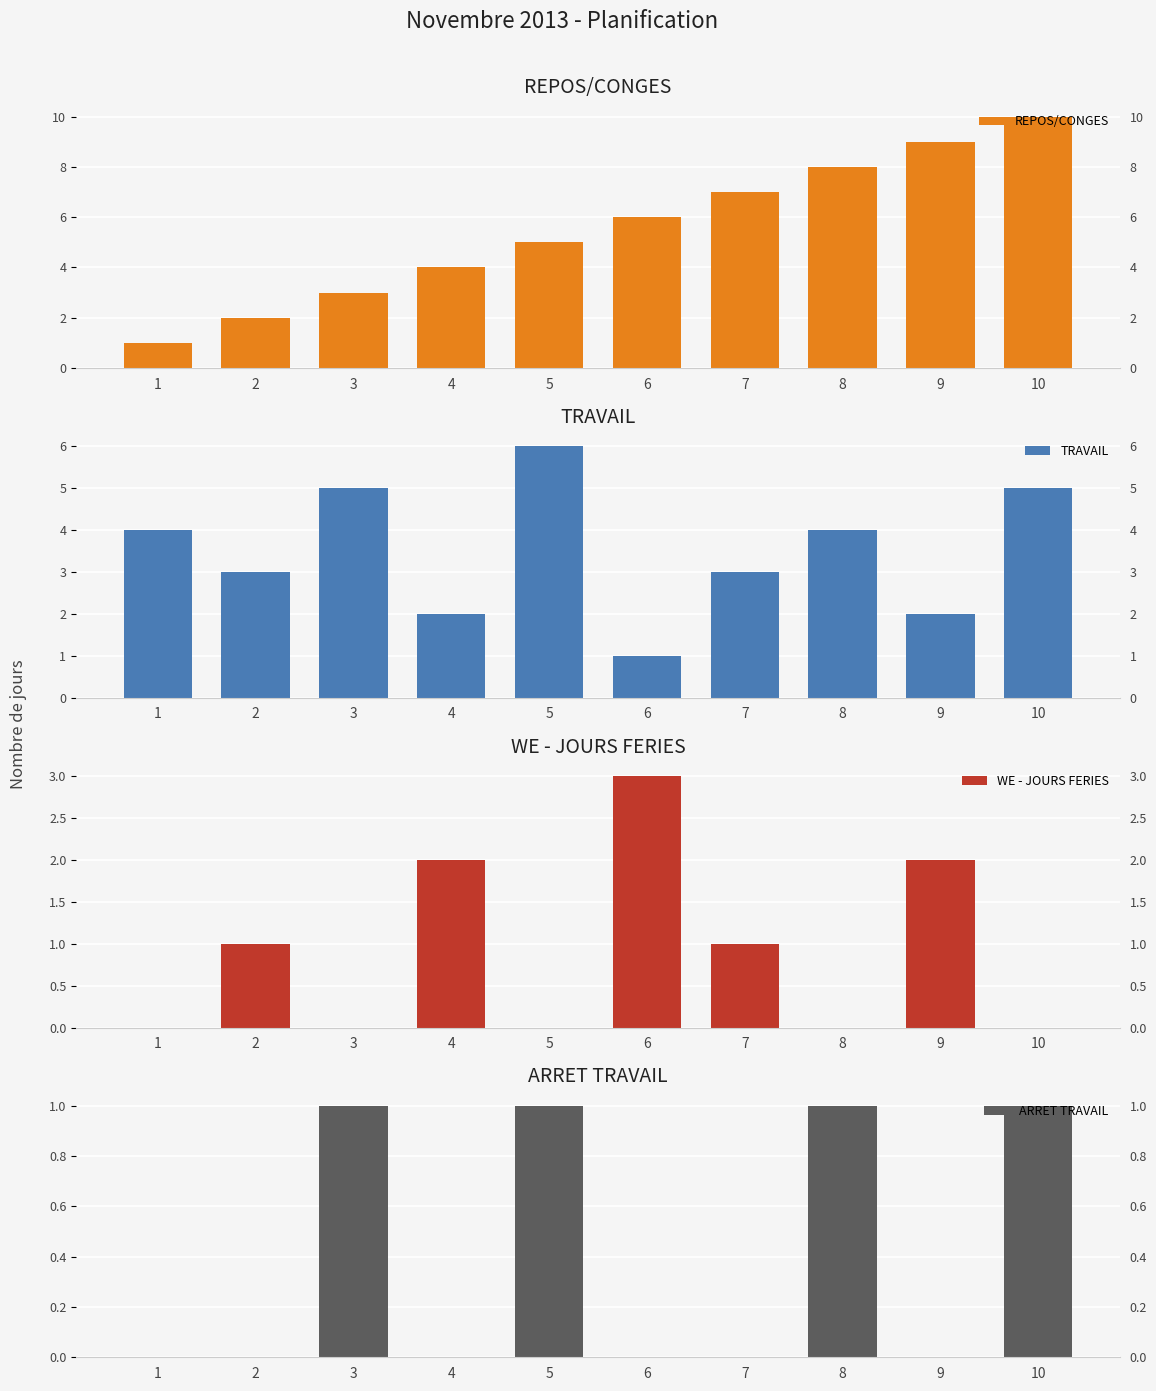

Count the number of categories in the chart.

10